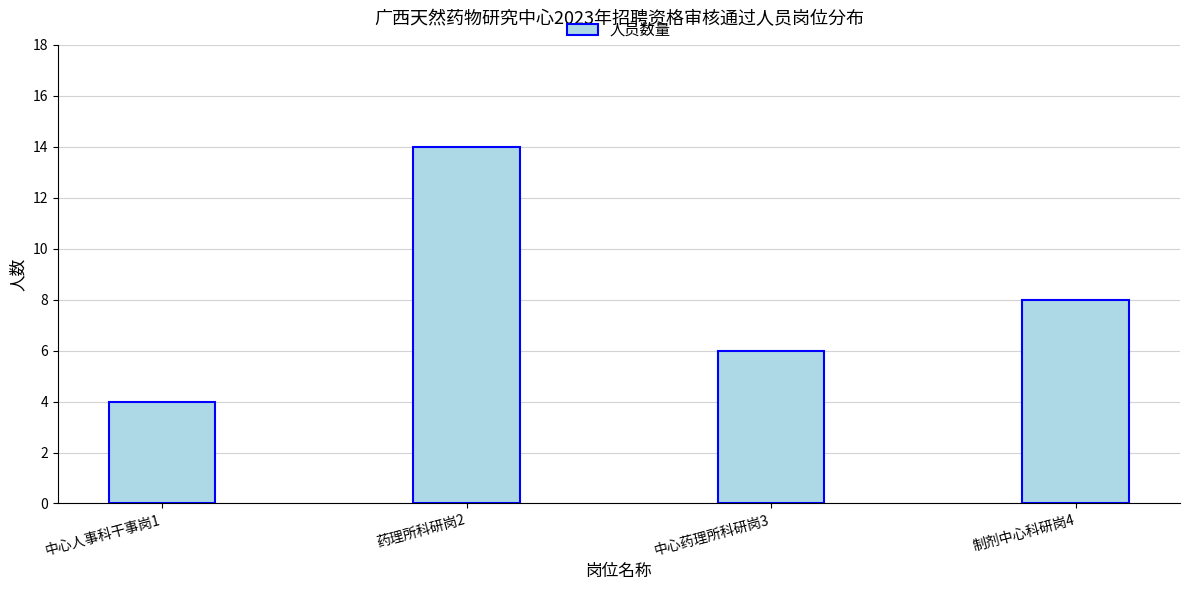

Reading right to left, transcribe all the data shown in this chart.

8	6	14	4